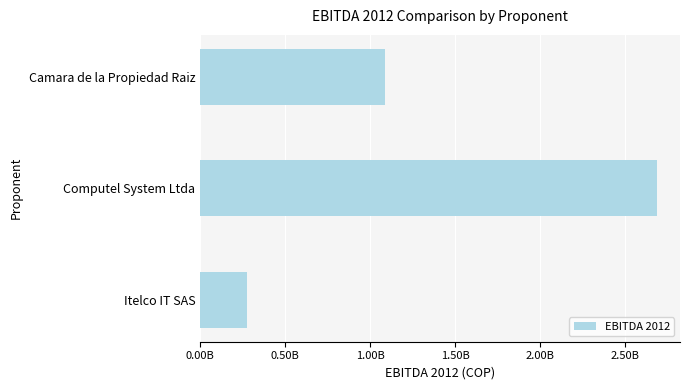

Does the chart contain any negative values?

No